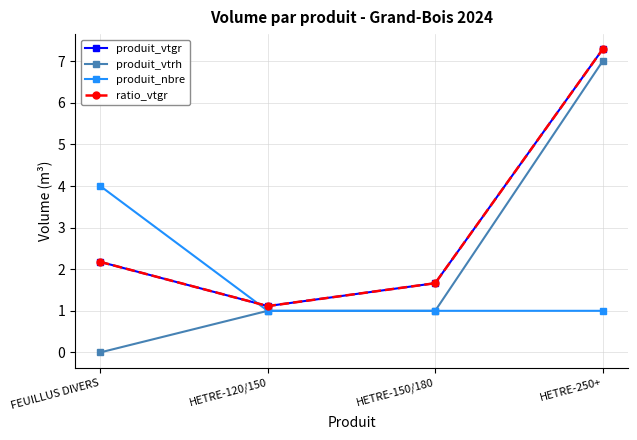

The produit_vtgr series shows 1.7 at HETRE-150/180. True or false?

True